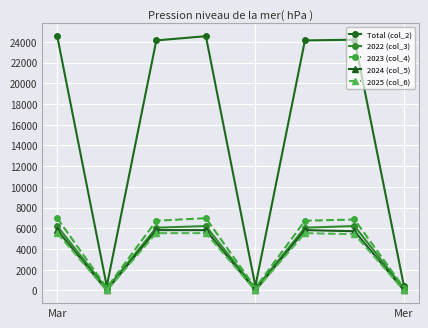

Which series has the largest range (max minus min)?

Total (col_2)